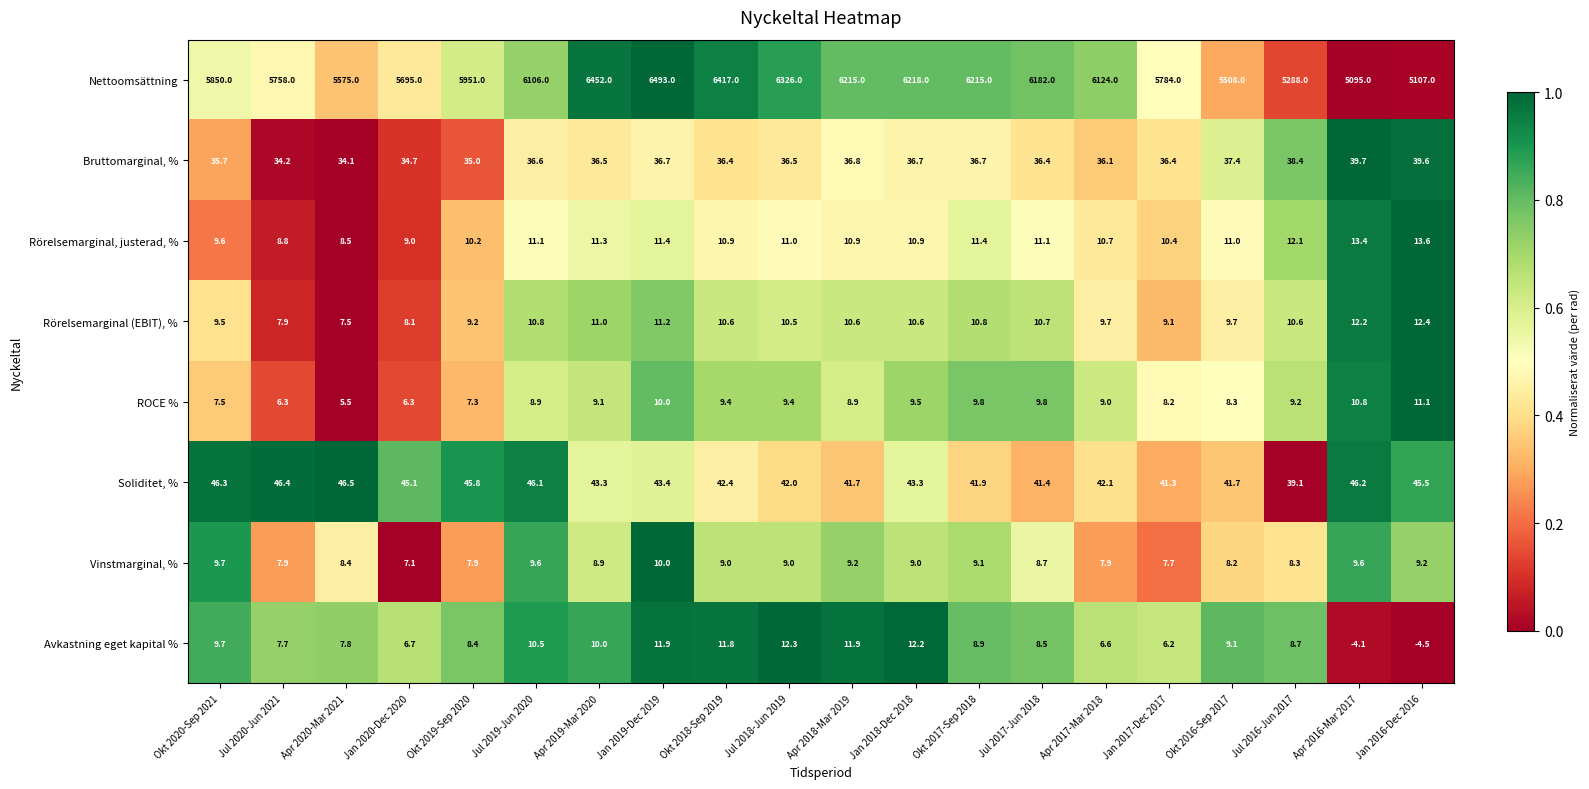

What is the sum of the Bruttomarginal, % values at Jul 2016-Jun 2017 and Okt 2016-Sep 2017?

75.8